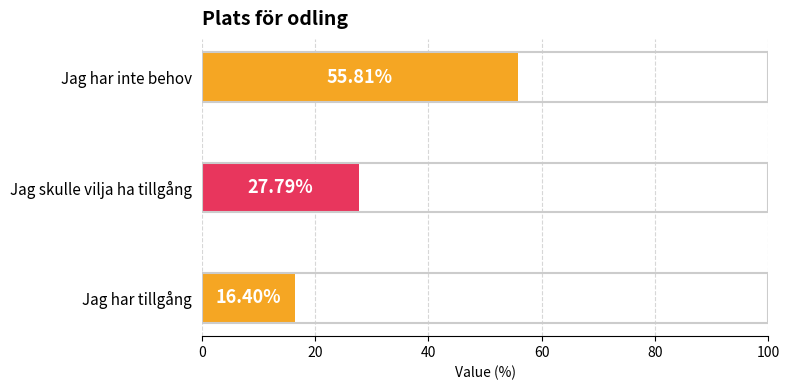

What is the sum of all values?

100.0